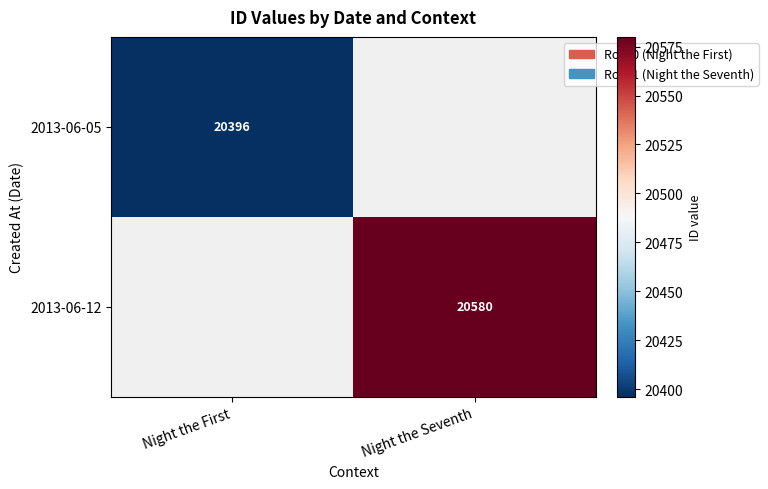

Is the value of 2013-06-05 at Night the First greater than the value of 2013-06-12 at Night the Seventh?

No